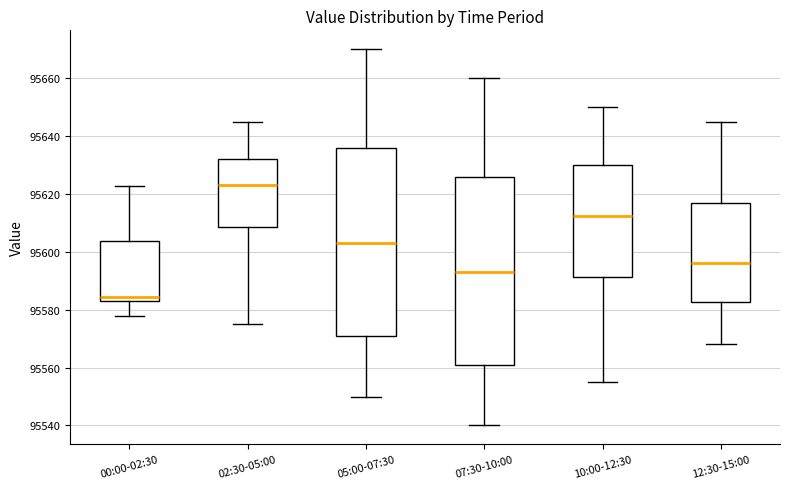

Reading left to right, transcribe this box plot: for each box, give where its median line is, the range the box spans, and where its two whiskers end, as read against the y-axis. The values are not printed on the chart, so give them approximately, as read against the axis.

00:00-02:30: median 95584, box 95582 to 95604, whiskers 95578 to 95622
02:30-05:00: median 95624, box 95608 to 95632, whiskers 95576 to 95646
05:00-07:30: median 95604, box 95572 to 95636, whiskers 95550 to 95670
07:30-10:00: median 95594, box 95562 to 95626, whiskers 95540 to 95660
10:00-12:30: median 95612, box 95592 to 95630, whiskers 95556 to 95650
12:30-15:00: median 95596, box 95582 to 95618, whiskers 95568 to 95646